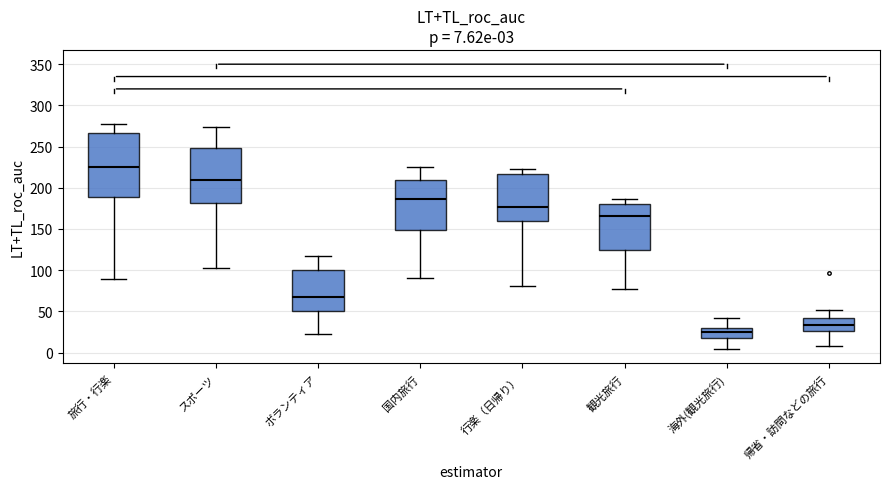

Comparing the boxes themselves (not the whiskers), which one is the tallest?

旅行・行楽